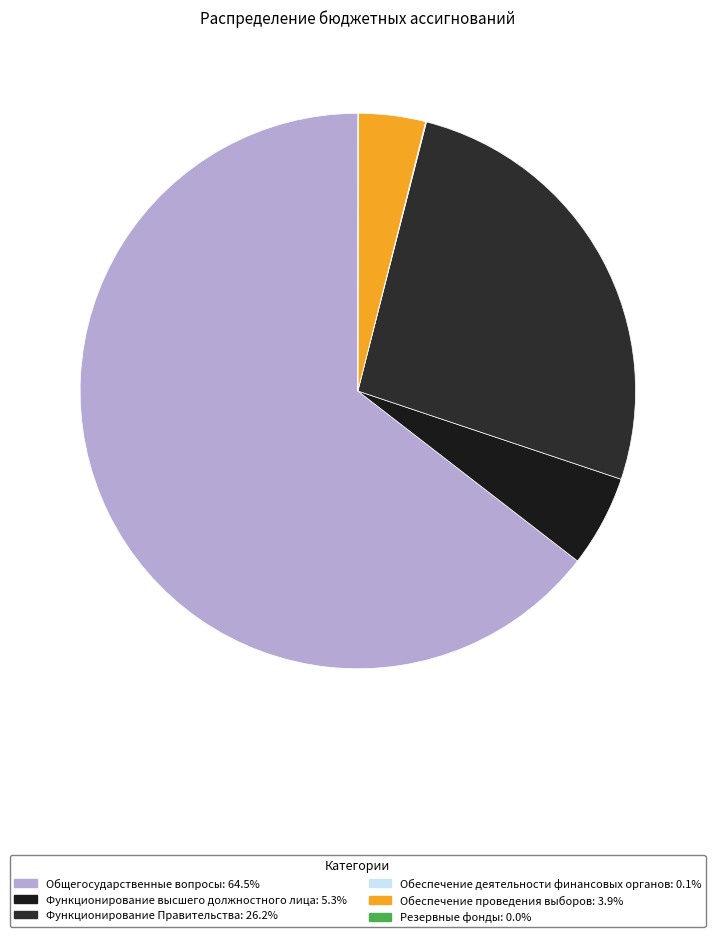

Does any single category account for the majority?

Yes